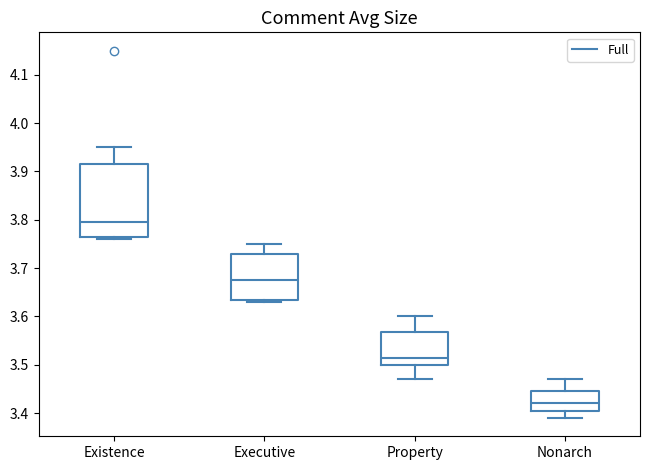

Reading left to right, read every box against the y-axis: the position of its median line, the range the box covers, and the ends of its whiskers. The values are not printed on the chart, so give them approximately, as read against the axis.

Existence: median 3.80, box 3.77 to 3.92, whiskers 3.76 to 3.95
Executive: median 3.68, box 3.64 to 3.73, whiskers 3.63 to 3.75
Property: median 3.52, box 3.50 to 3.57, whiskers 3.47 to 3.60
Nonarch: median 3.42, box 3.41 to 3.45, whiskers 3.39 to 3.47